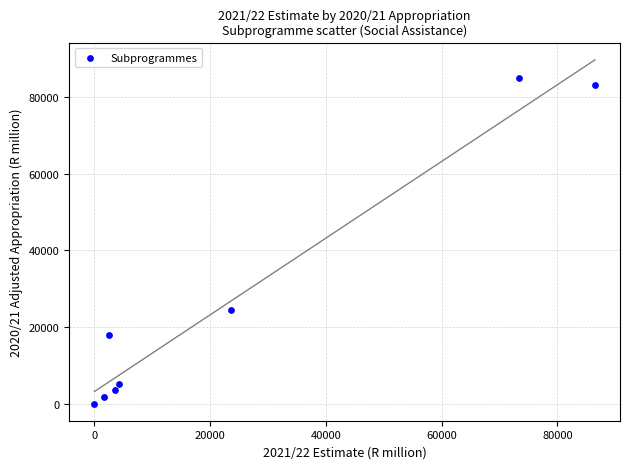

What is the range of Y values (max minus min)?

84883.8